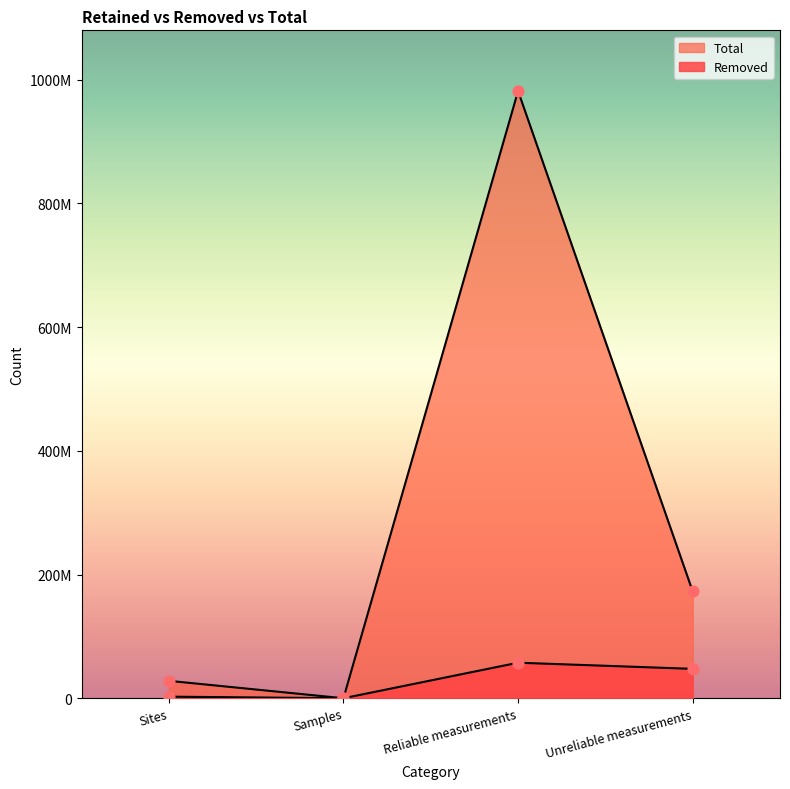

Which series has the largest Y range (max minus min)?

Total